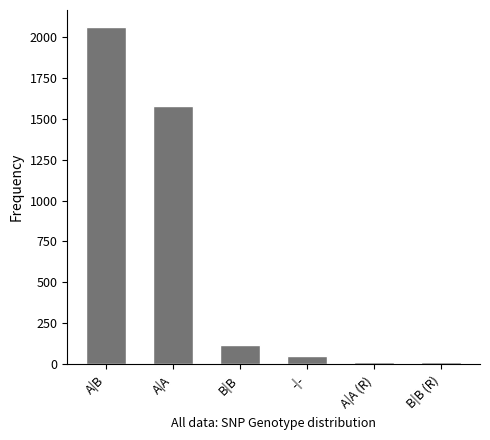

What is the average value?

639